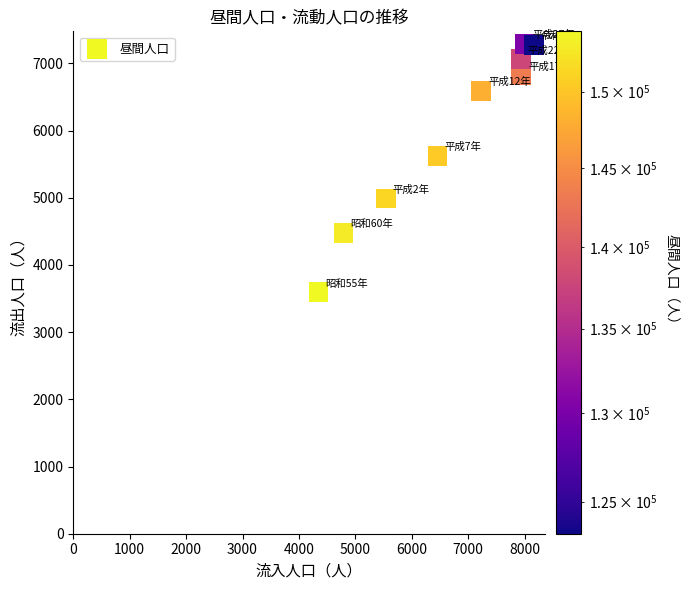

What Y value in the scatter plot is closest to 5445?

5625